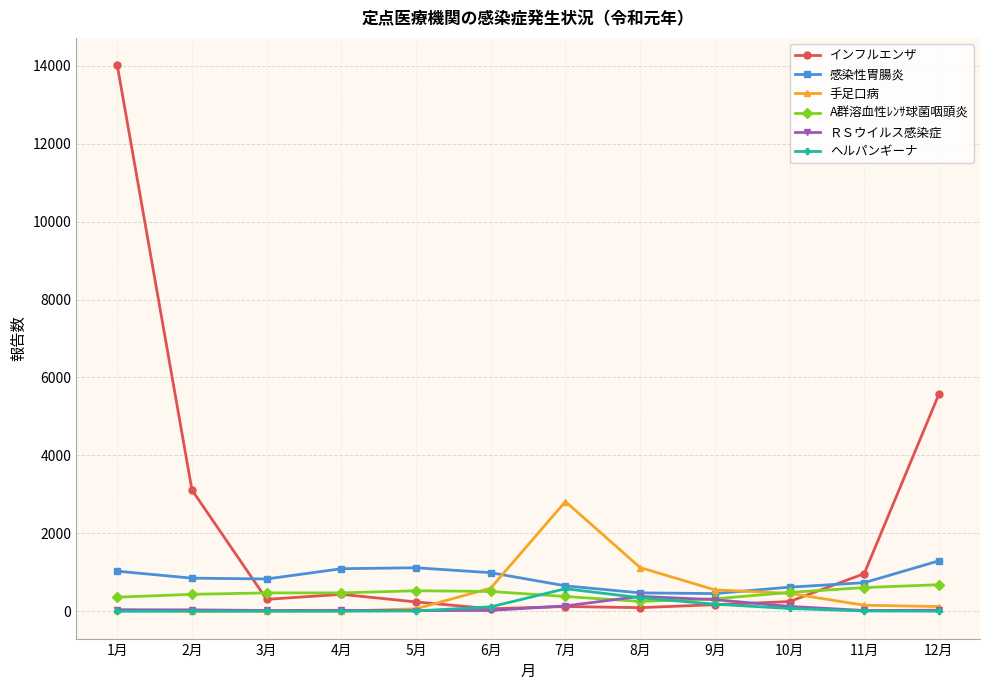

What is the label of the 10th point from the left?

10月